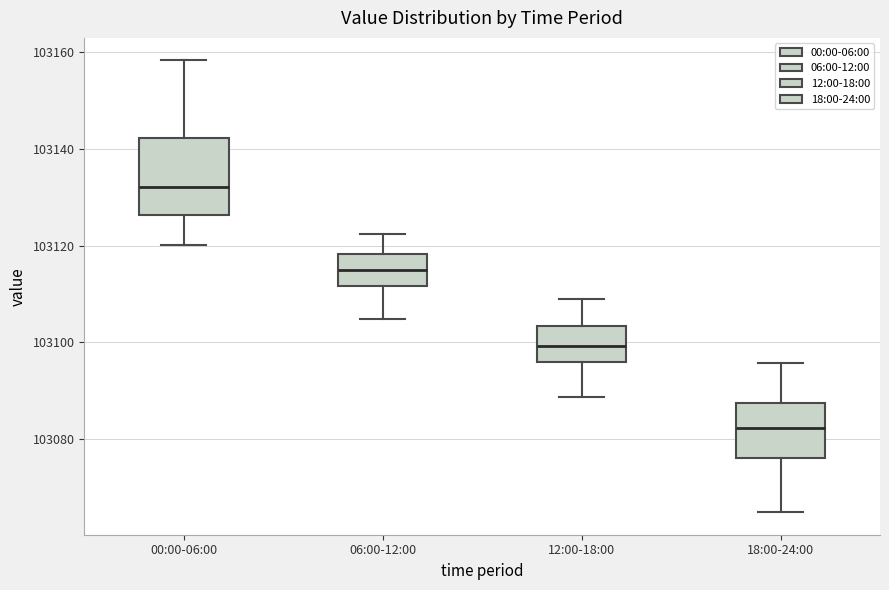

Comparing the boxes themselves (not the whiskers), which one is the tallest?

00:00-06:00